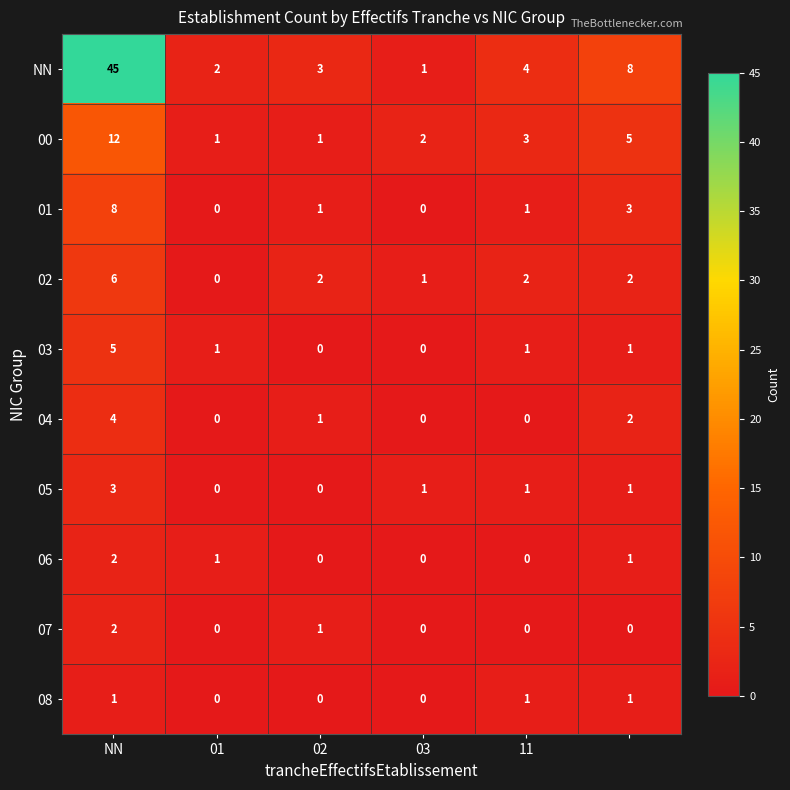

Which series has the largest total across all categories?

NN